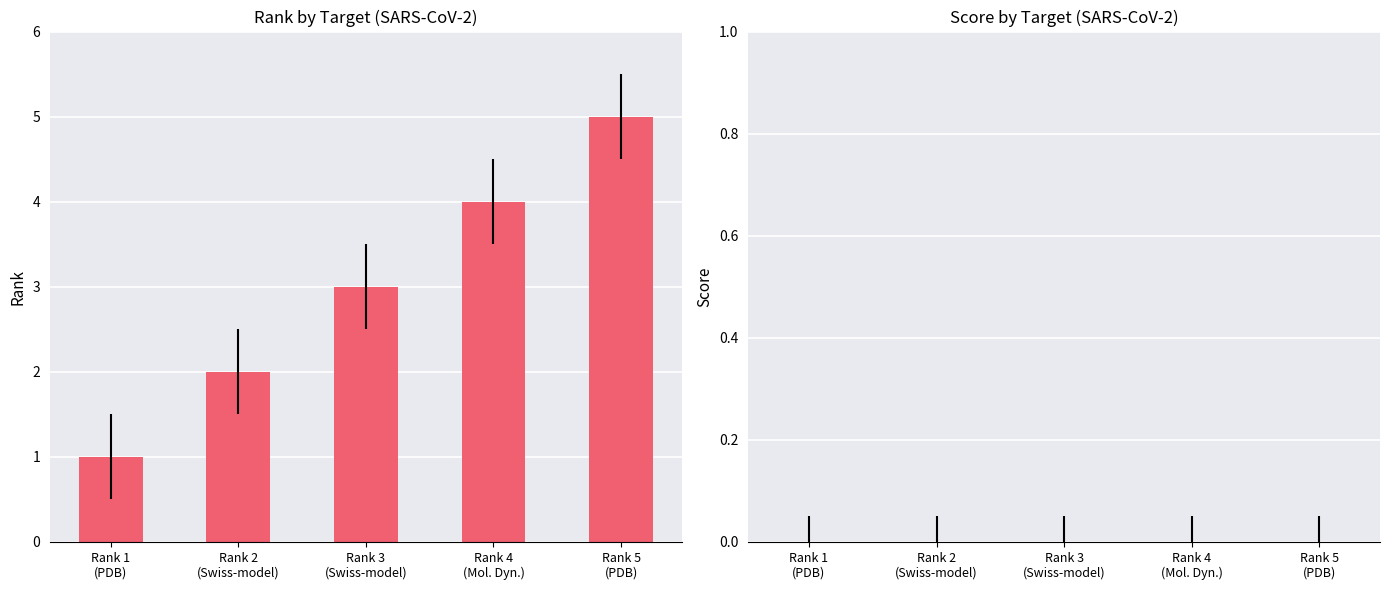

What is the average value?

3